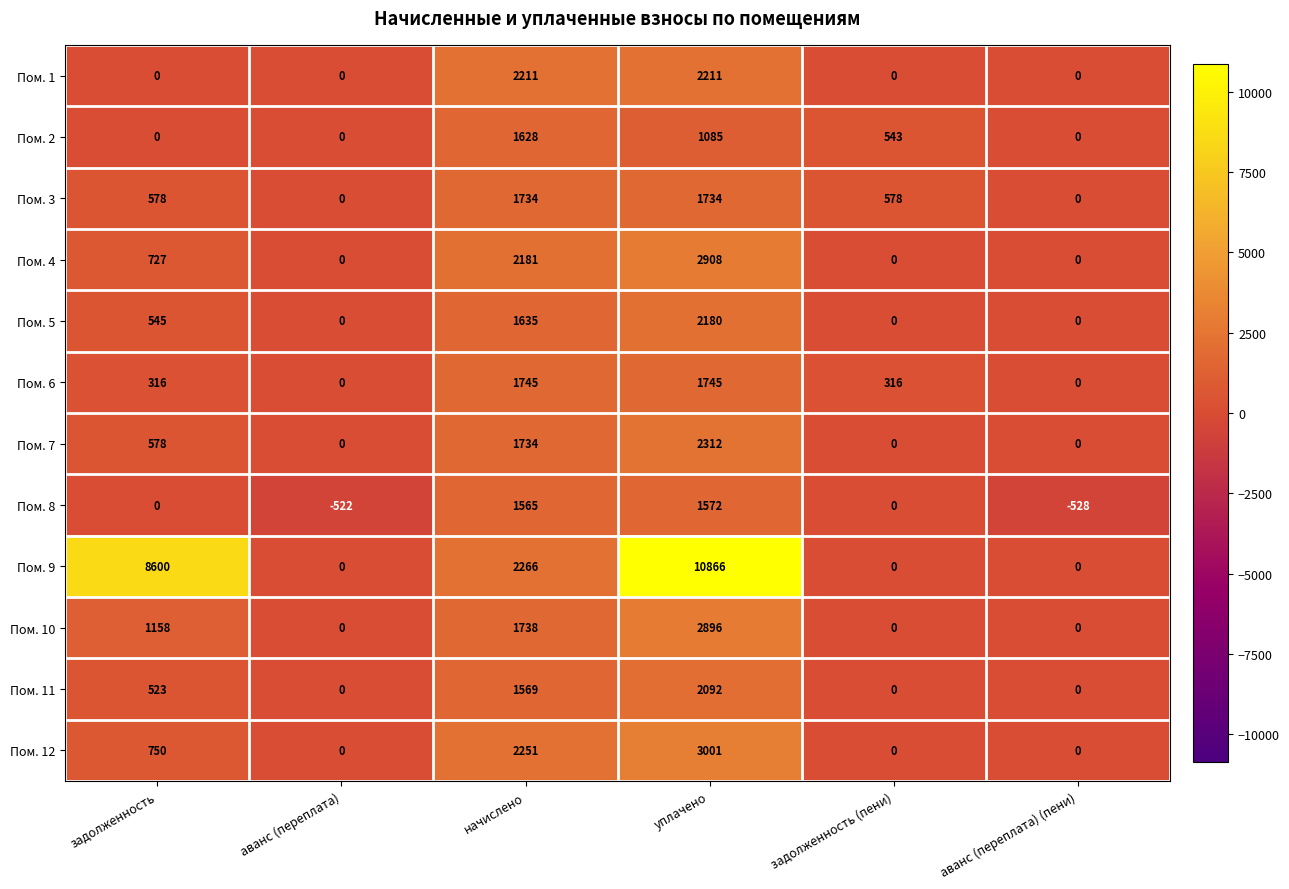

What is the sum of all Пом. 6 values?

4122